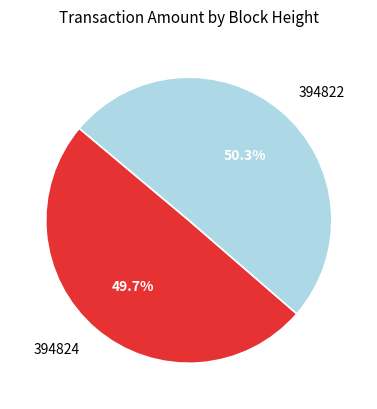

Rank the categories by value from highest to lowest.

394822, 394824